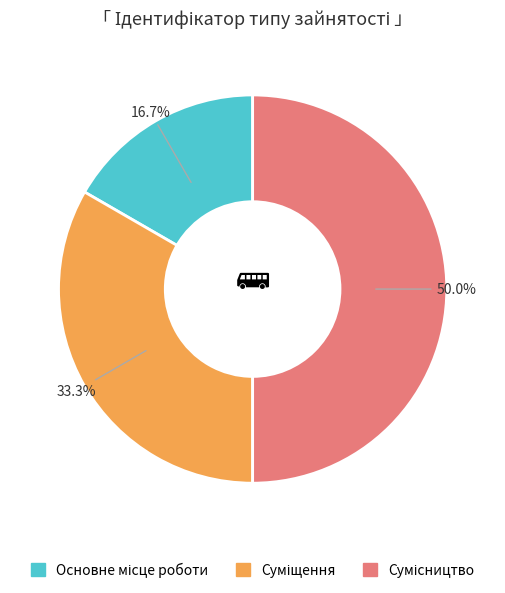

To the nearest percent, what is the difference between the largest and smallest slice percentages?

33%